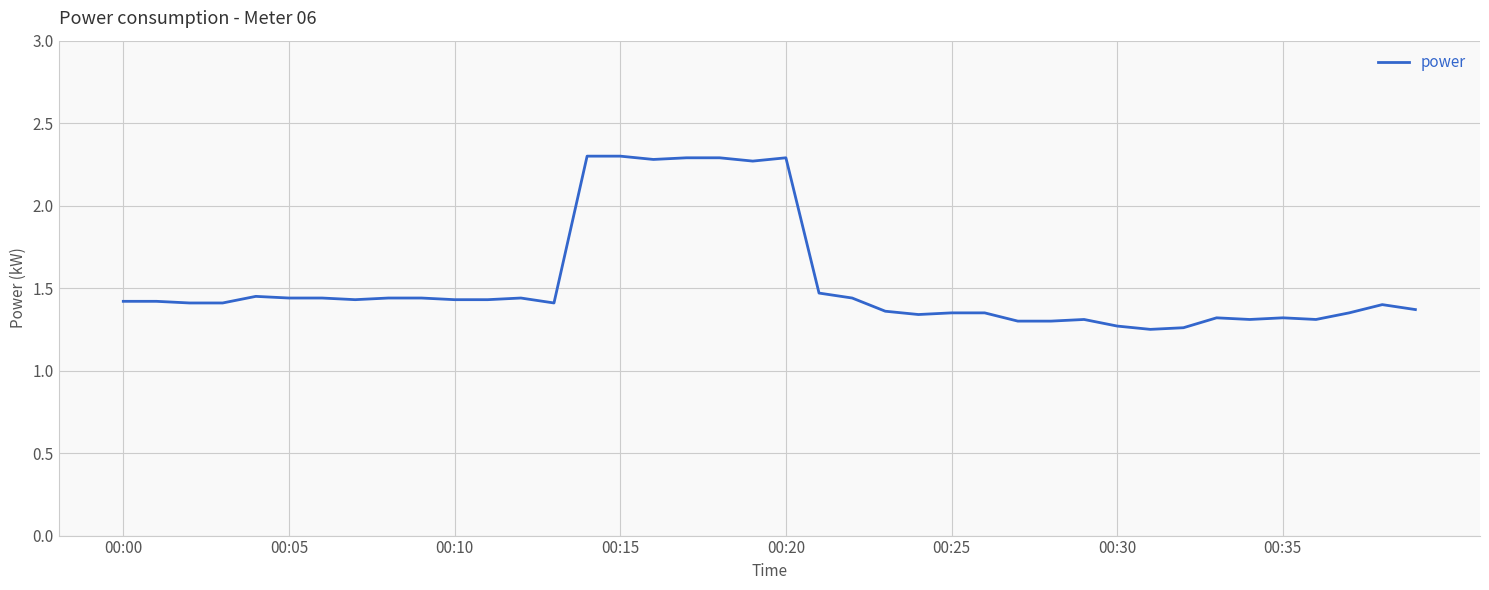

What is the maximum value shown in the chart?

2.3